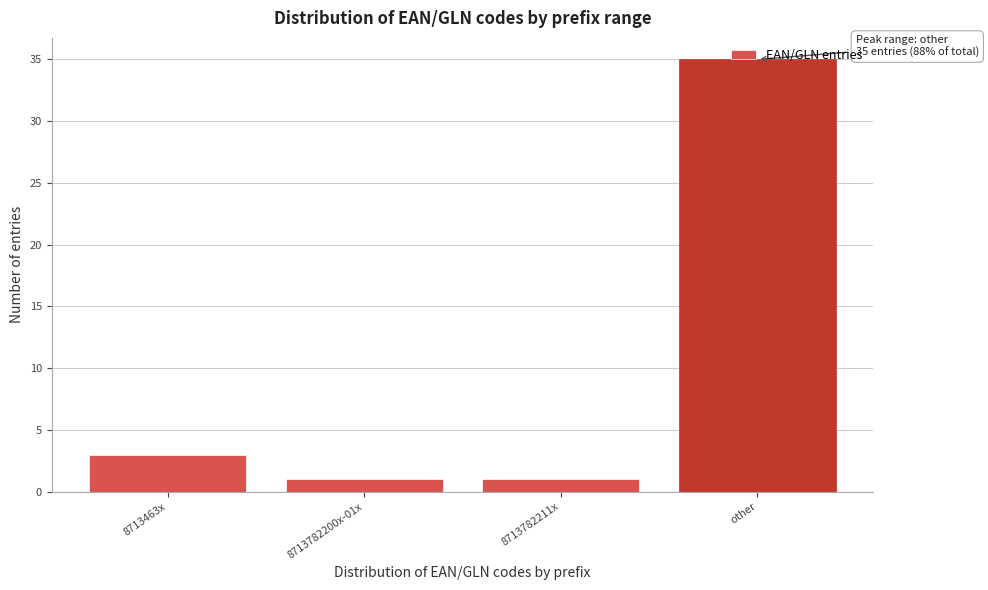

At which category does the chart reach its peak across all series?

other